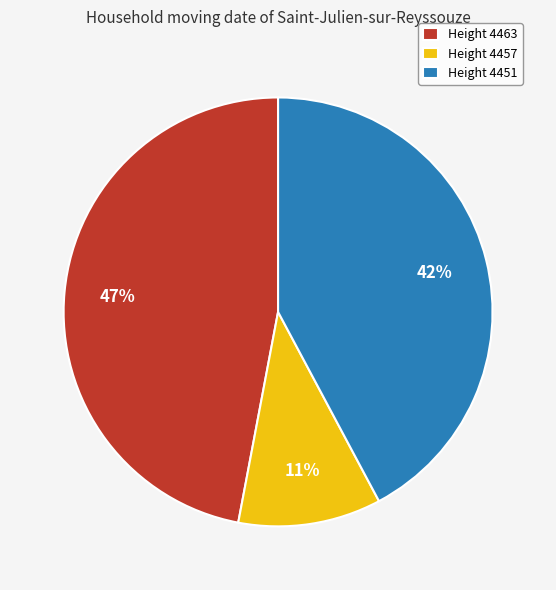

To the nearest percent, what percentage of the pie is Height 4451?

42%